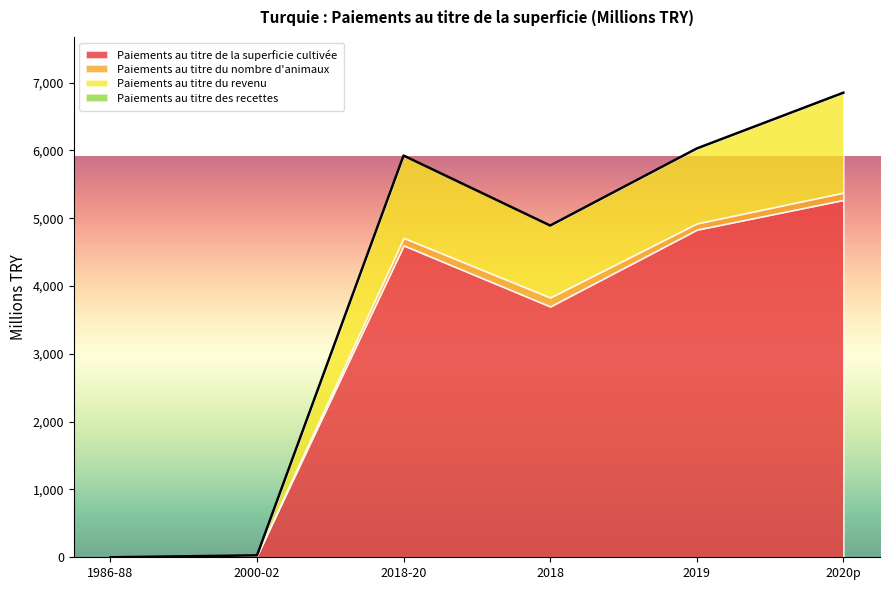

How many values in the Paiements au titre de la superficie cultivée series exceed 4599?

3